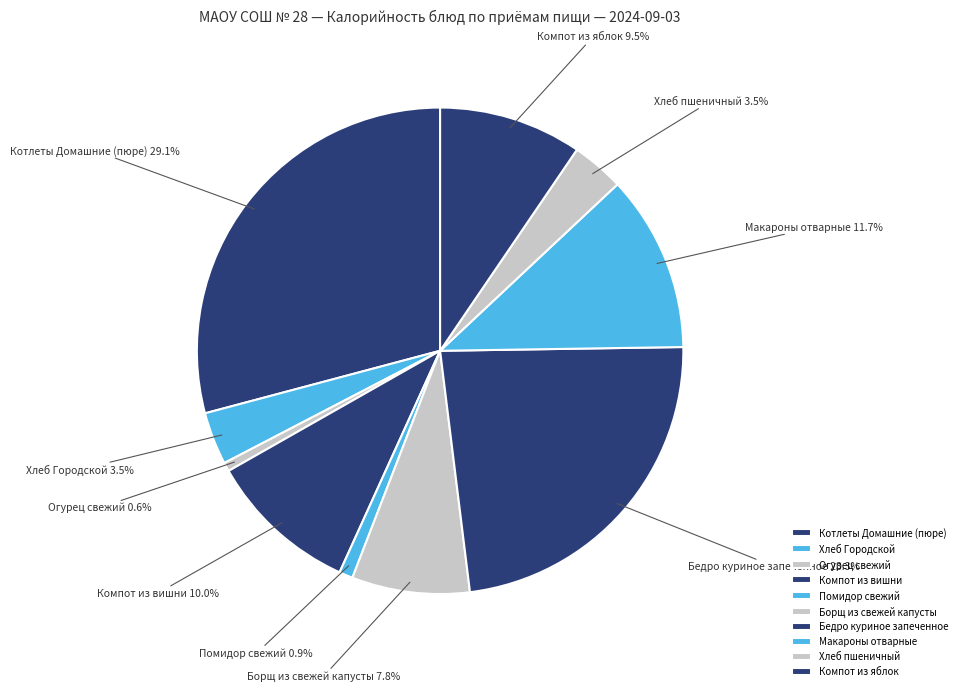

True or false: Помидор свежий accounts for 15% of the total.

False